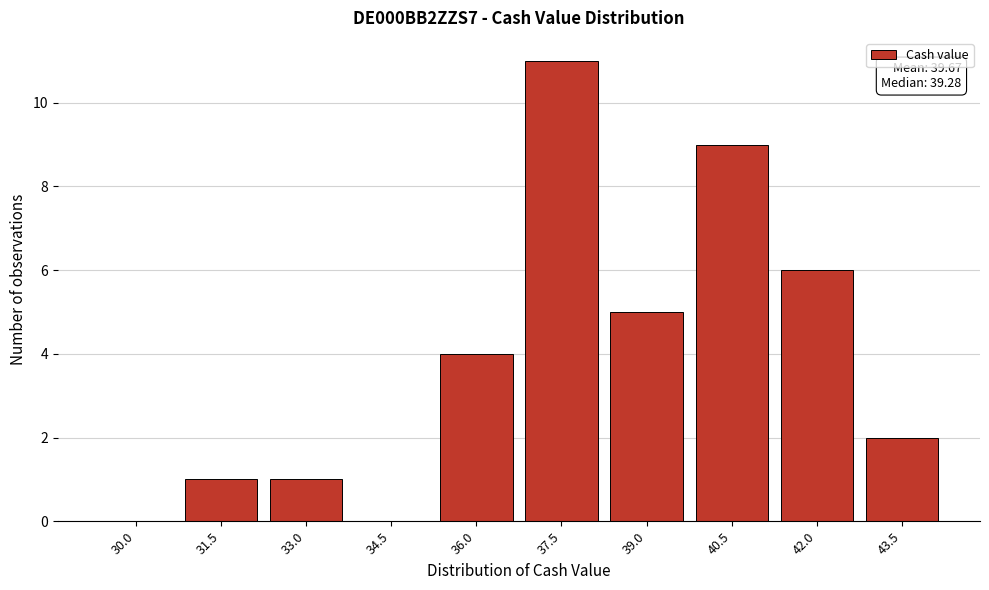

Reading left to right, what are all the values shown in this chart?

30.0=0	31.5=1	33.0=1	34.5=0	36.0=4	37.5=11	39.0=5	40.5=9	42.0=6	43.5=2